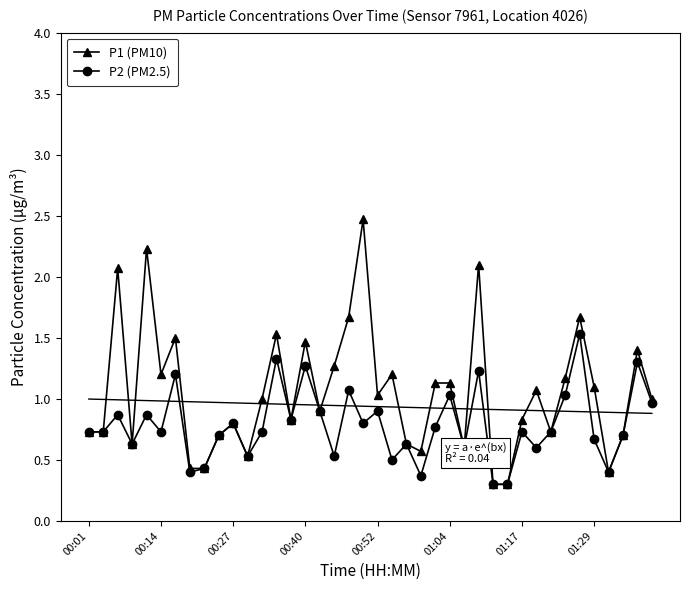

True or false: P2 (PM2.5) has more than 1 points higher than both neighbors.

True